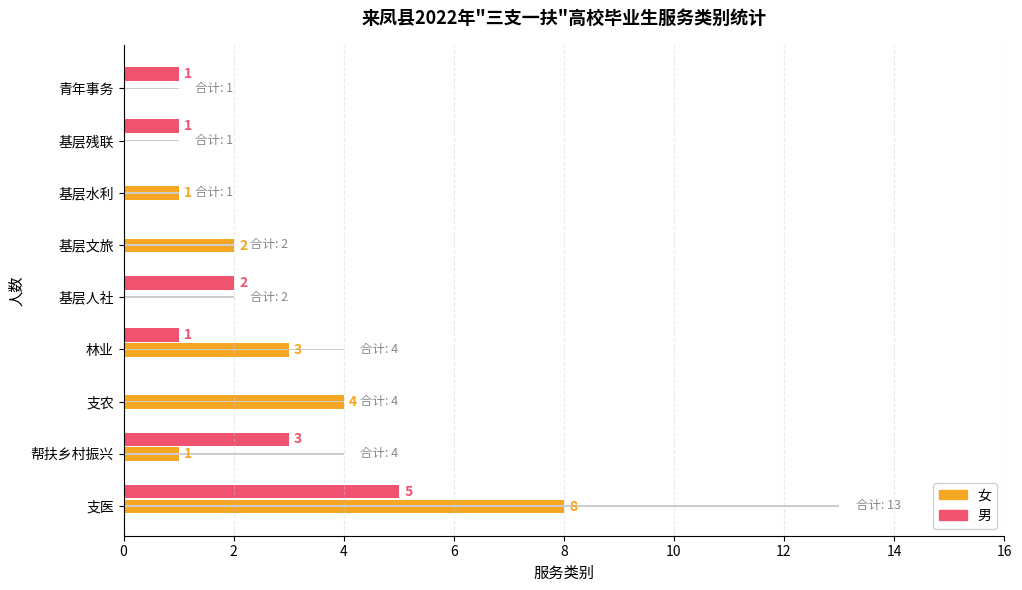

What is the maximum value shown in the chart?

13